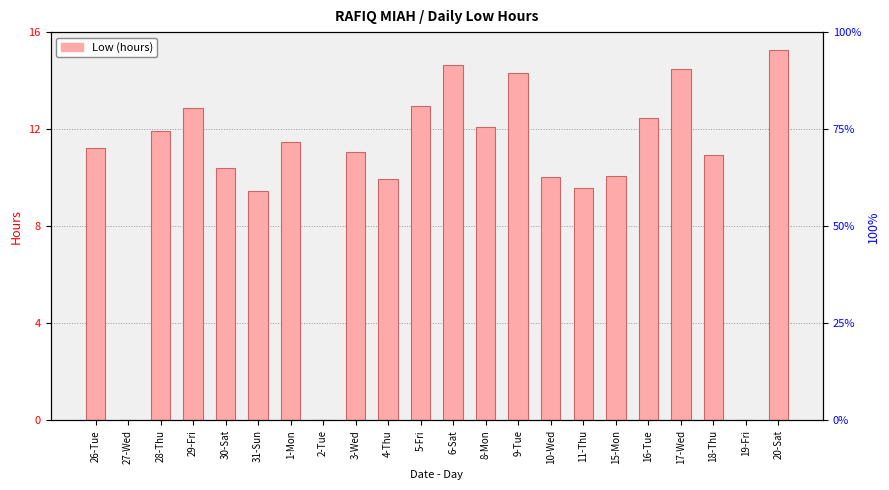

What is the change in value from 2-Tue to 16-Tue?

+12.5